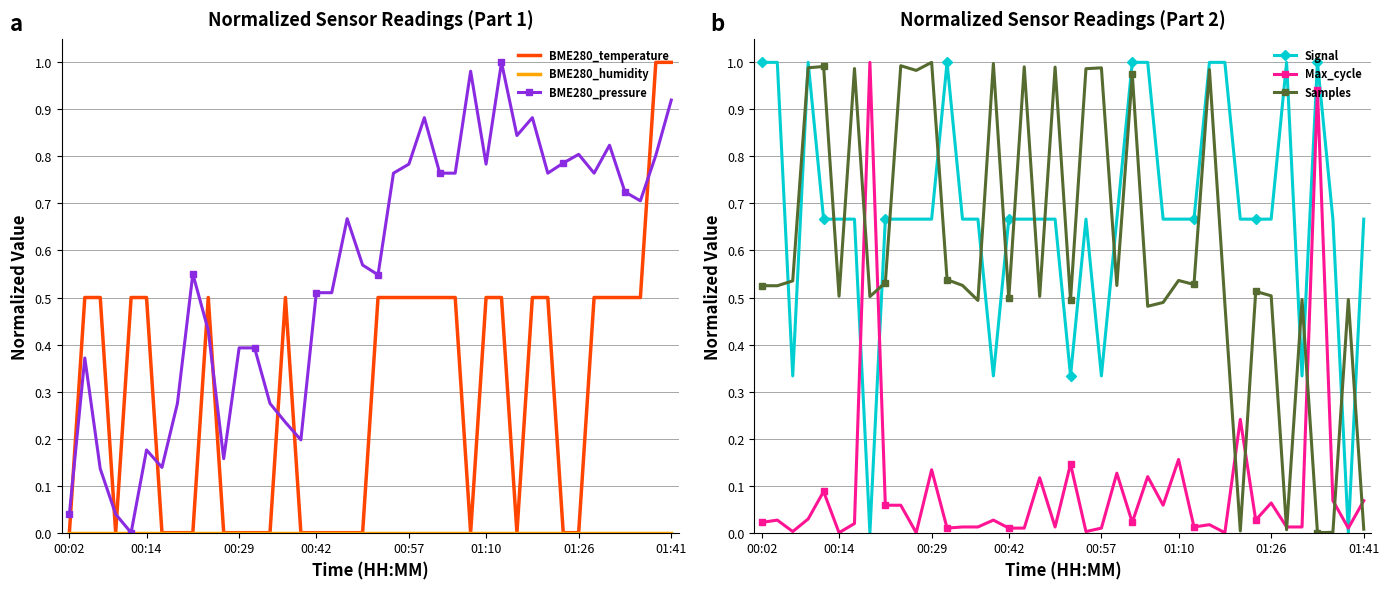

What is the value of the BME280_pressure point at the 9th from the left?

0.6